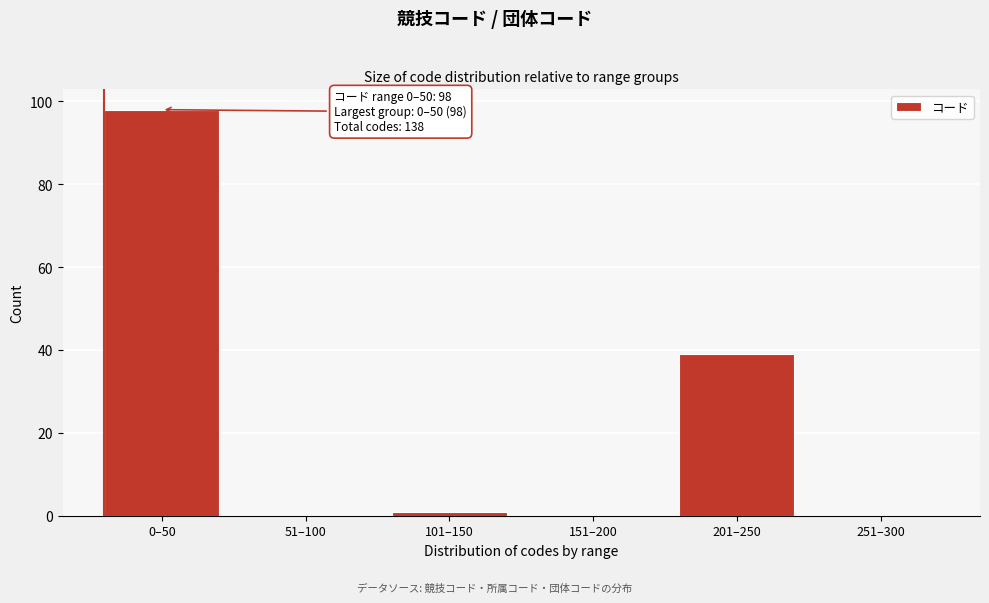

Reading right to left, extract all data points from this chart.

251–300=0	201–250=39	151–200=0	101–150=1	51–100=0	0–50=98